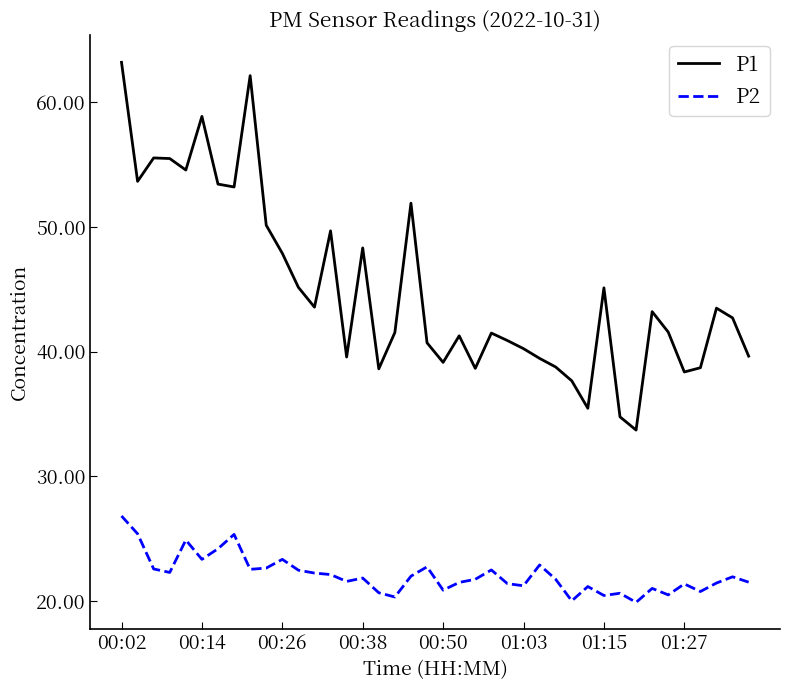

List the series in order of their overall mean, lowest first.

P2, P1